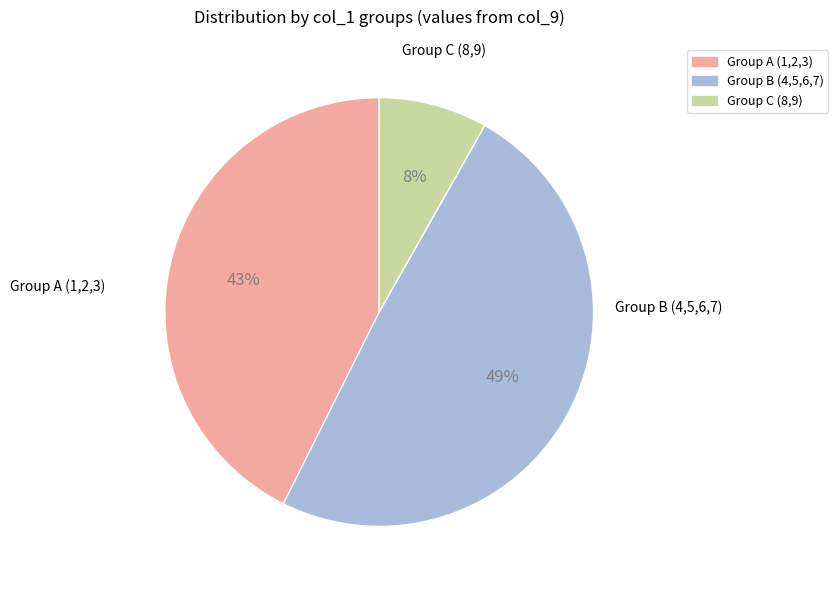

Which category has the biggest portion of the pie?

Group B (4,5,6,7)